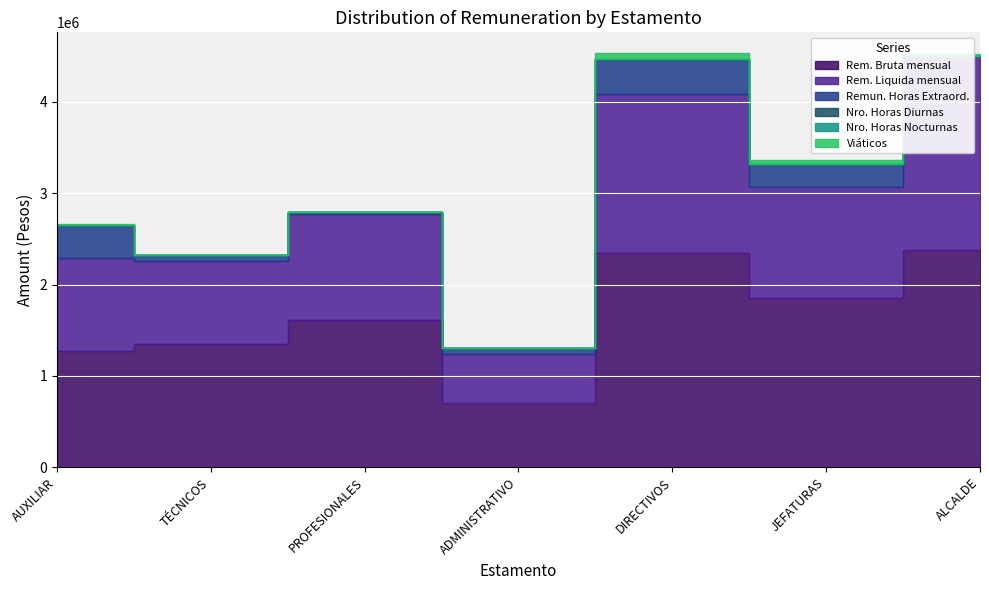

Rank the series at ALCALDE from highest to lowest value.

Rem. Bruta mensual, Rem. Liquida mensual, Viáticos, Remun. Horas Extraord., Nro. Horas Diurnas, Nro. Horas Nocturnas